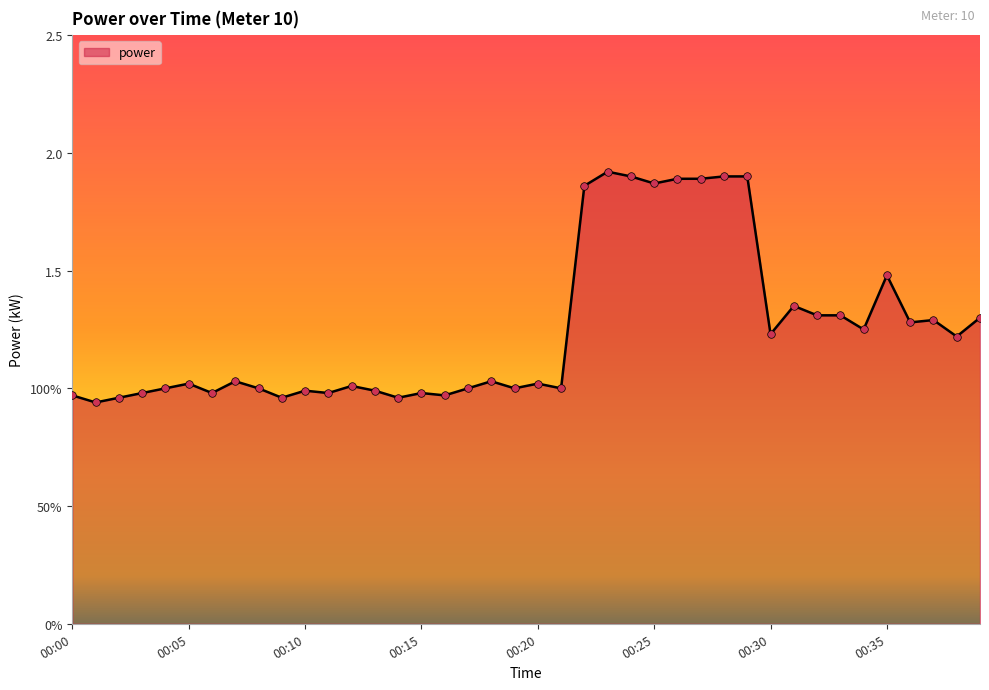

Does the chart have visible grid lines?

No